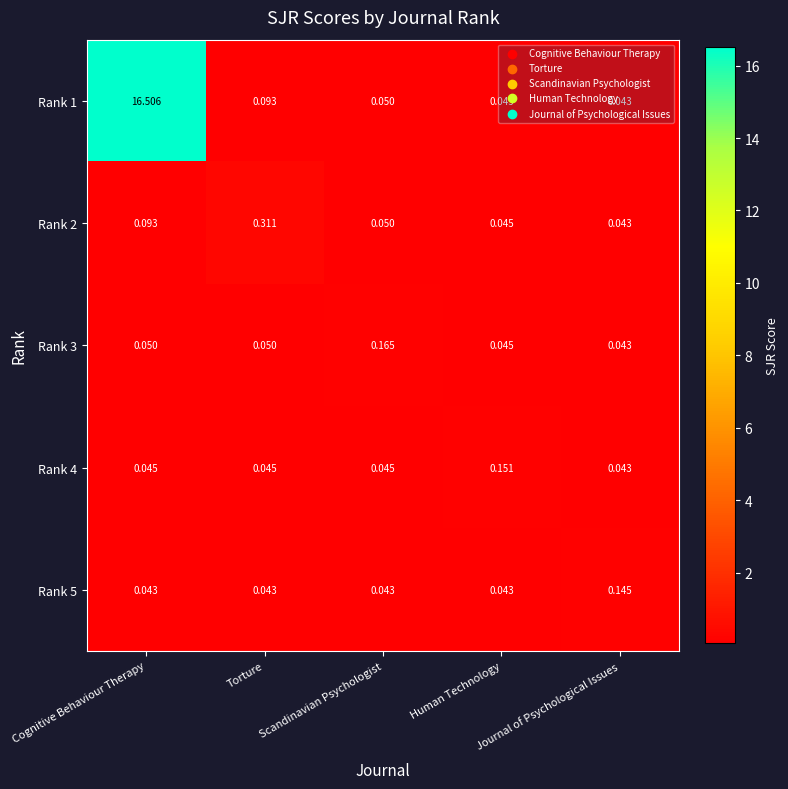

At how many categories does at least one series exceed 2?

1